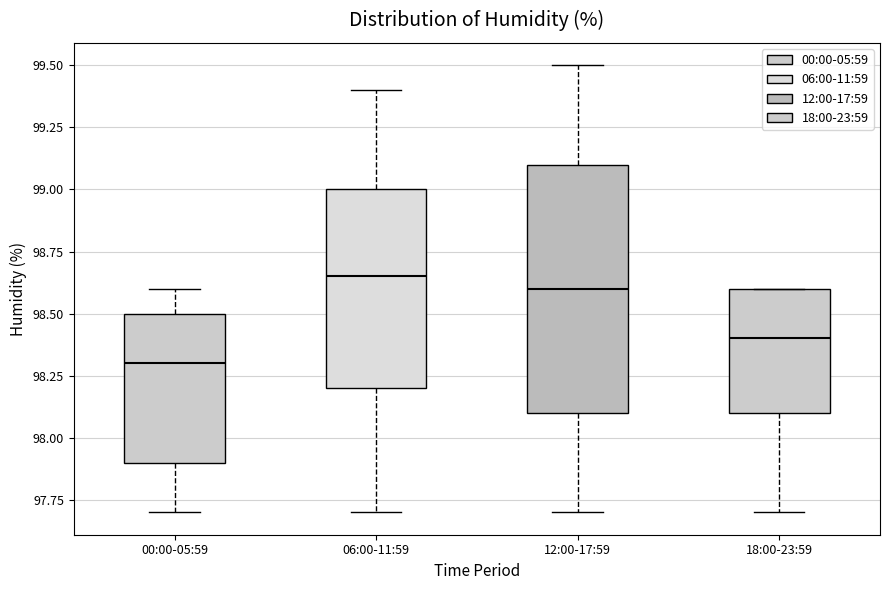

Reading left to right, read every box against the y-axis: the position of its median line, the range the box covers, and the ends of its whiskers. The values are not printed on the chart, so give them approximately, as read against the axis.

00:00-05:59: median 98.30, box 97.90 to 98.50, whiskers 97.70 to 98.60
06:00-11:59: median 98.65, box 98.20 to 99.00, whiskers 97.70 to 99.40
12:00-17:59: median 98.60, box 98.10 to 99.10, whiskers 97.70 to 99.50
18:00-23:59: median 98.40, box 98.10 to 98.60, whiskers 97.70 to 98.60